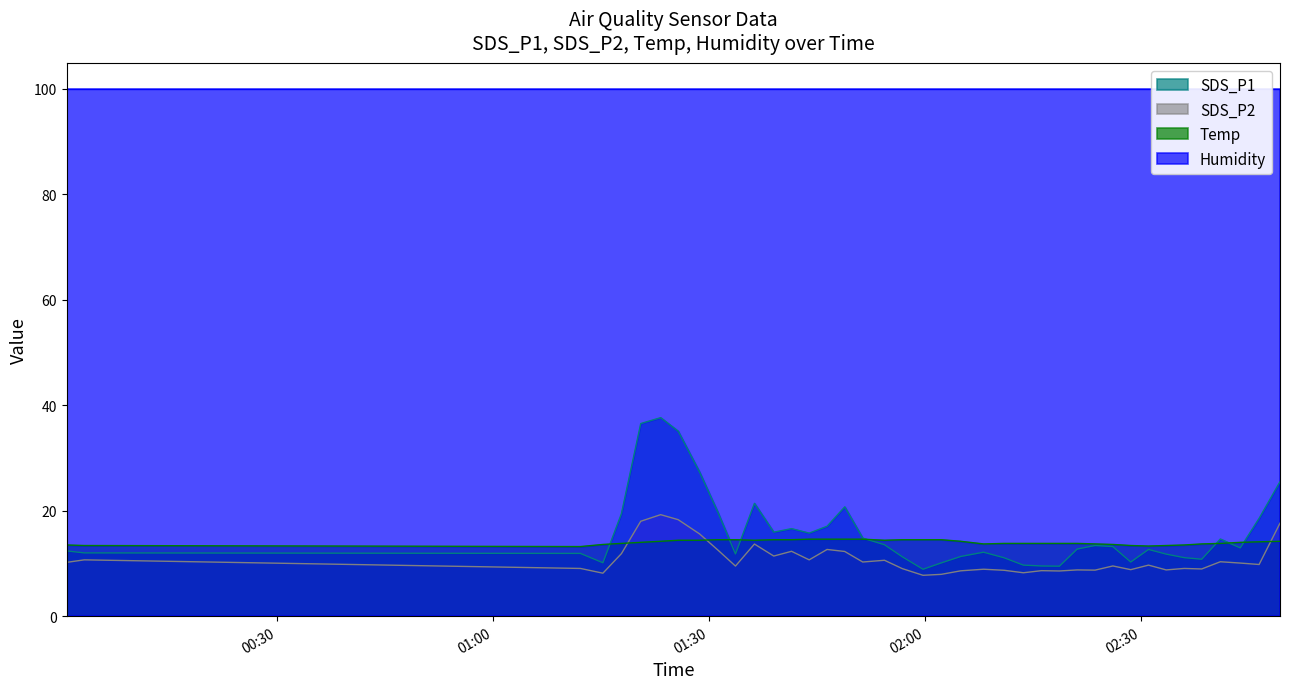

How many values in the Temp series exceed 14?

19